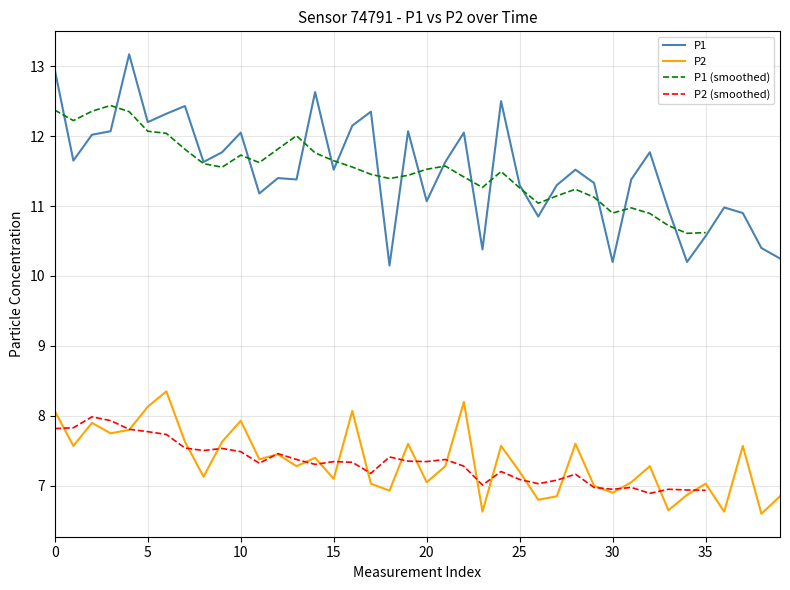

How many interior local valleys does the P2 series have?

14